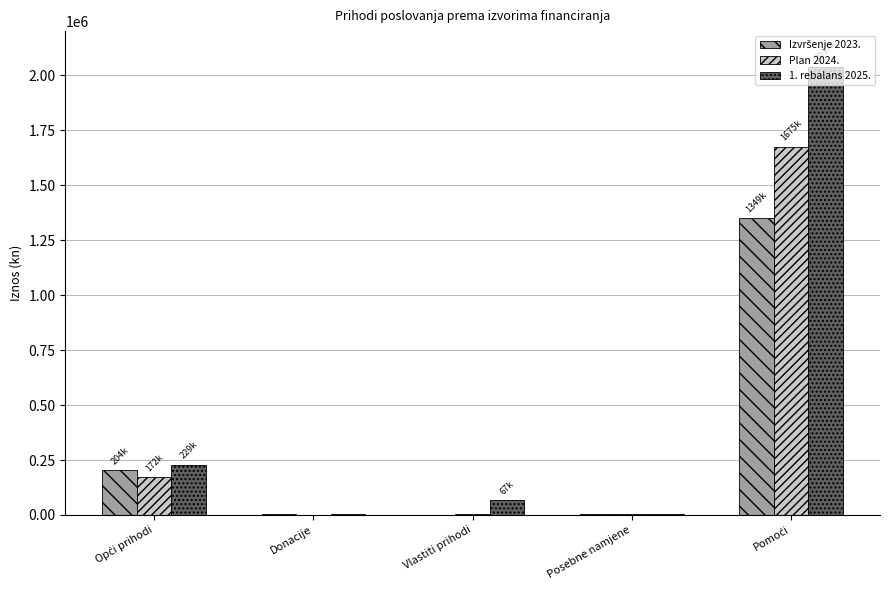

What is the maximum value for Plan 2024.?

1675287.0